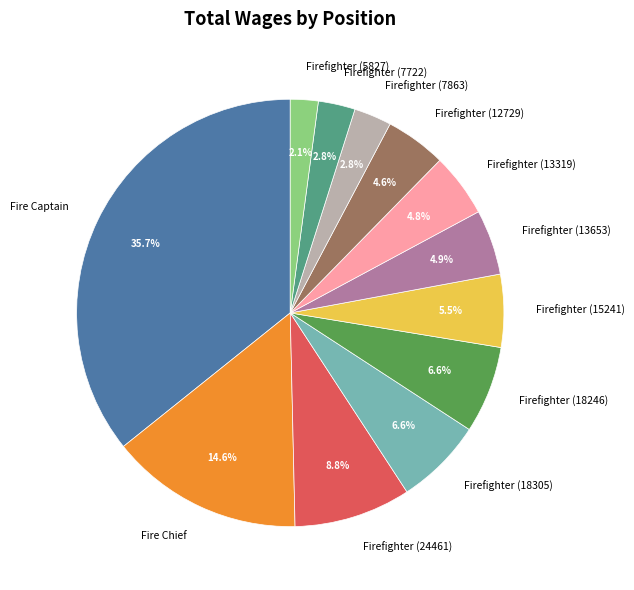

Which category has the biggest portion of the pie?

Fire Captain